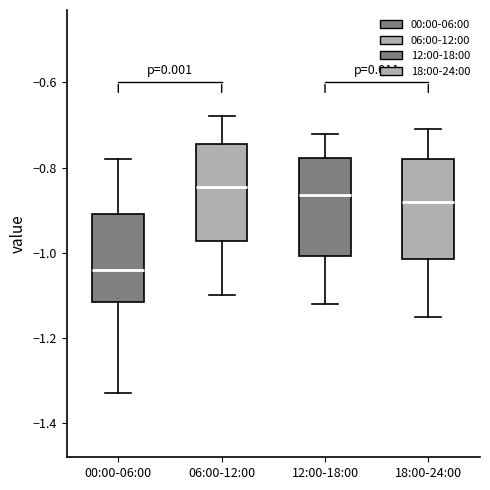

Which box has the highest median line?

06:00-12:00